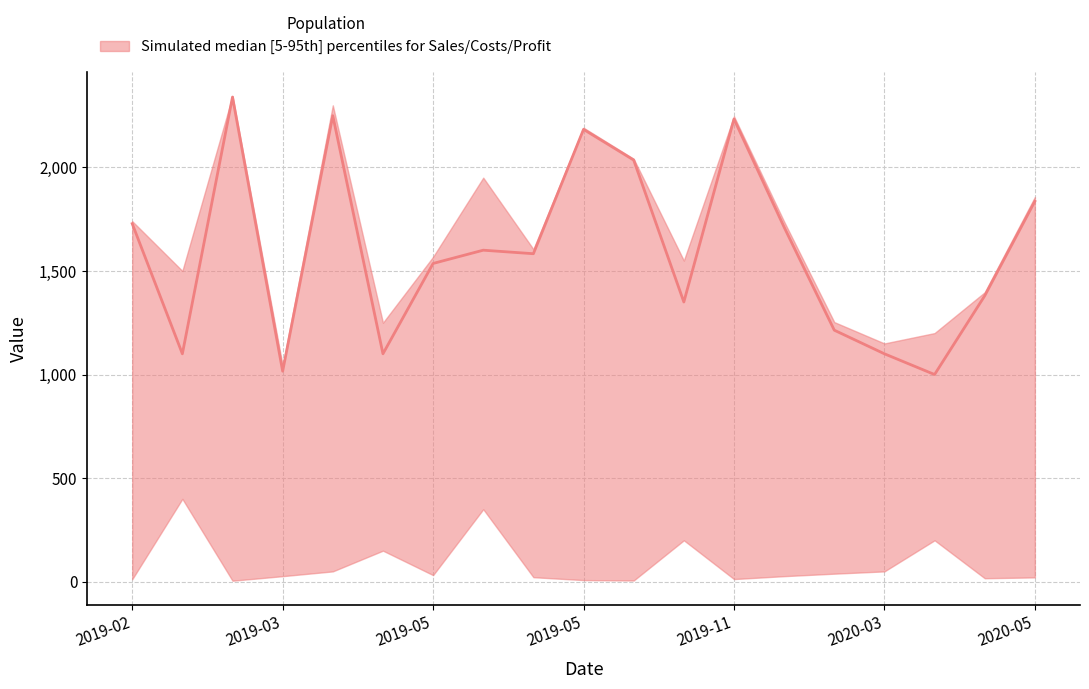

True or false: Sales and Profit cross at least once.

False